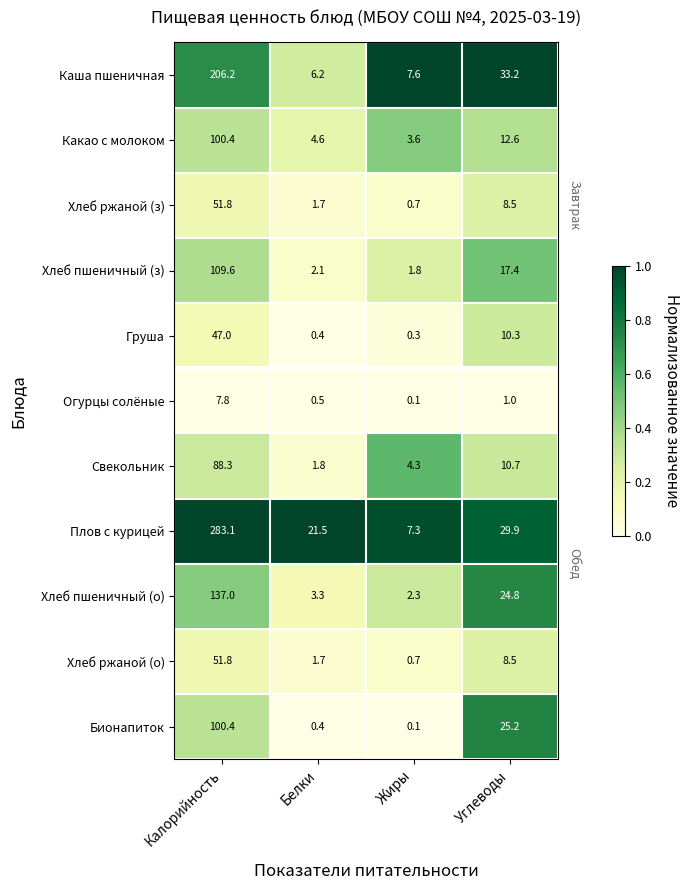

The value of Хлеб ржаной (о) at Белки is 1.7. True or false?

True